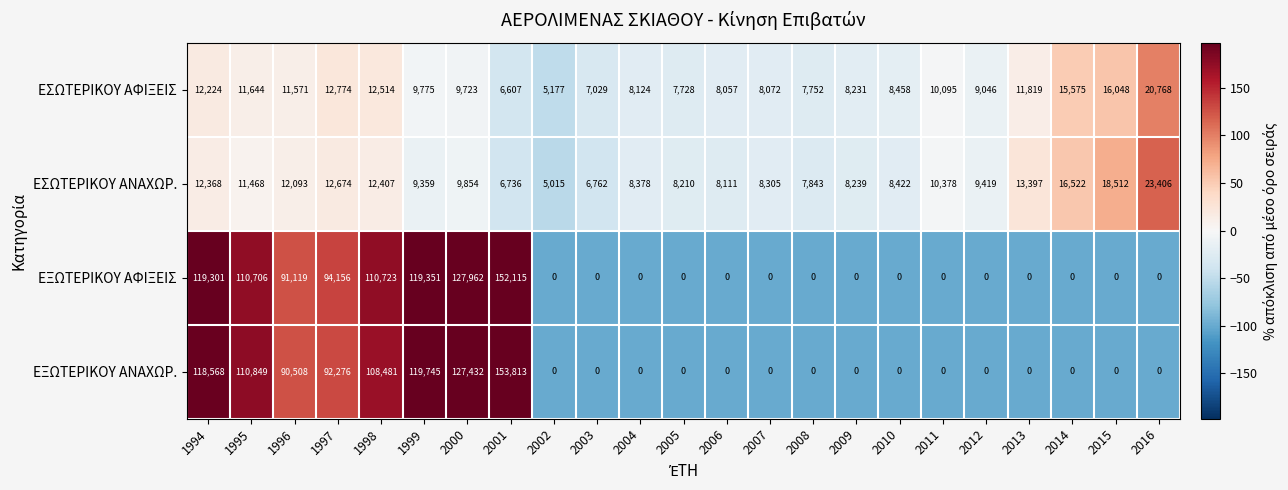

The value of ΕΣΩΤΕΡΙΚΟΥ ΑΦΙΞΕΙΣ at 2002 is 5177. True or false?

True